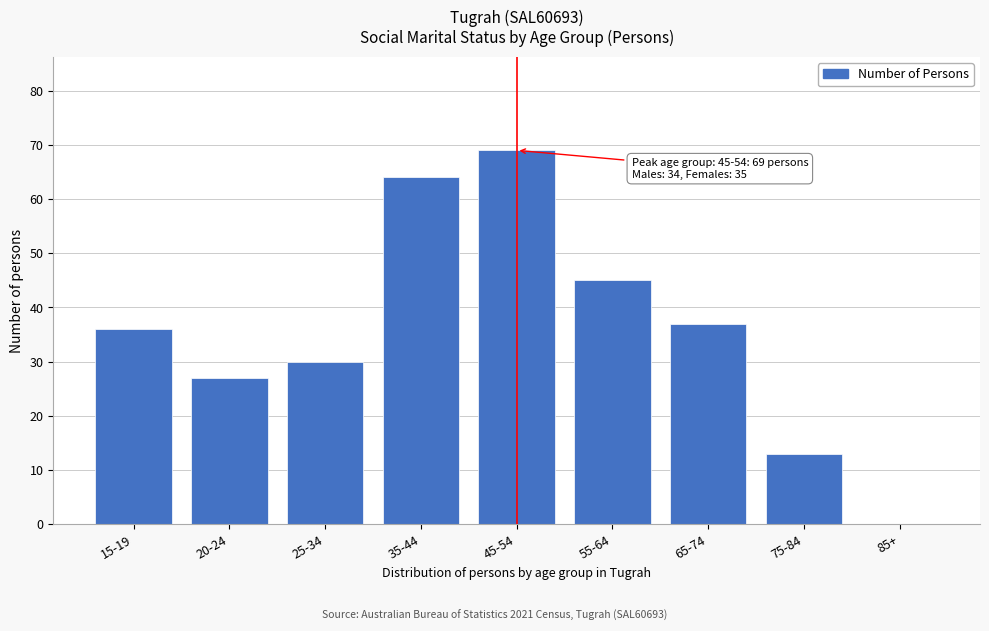

Reading left to right, extract all data points from this chart.

15-19=36	20-24=27	25-34=30	35-44=64	45-54=69	55-64=45	65-74=37	75-84=13	85+=0